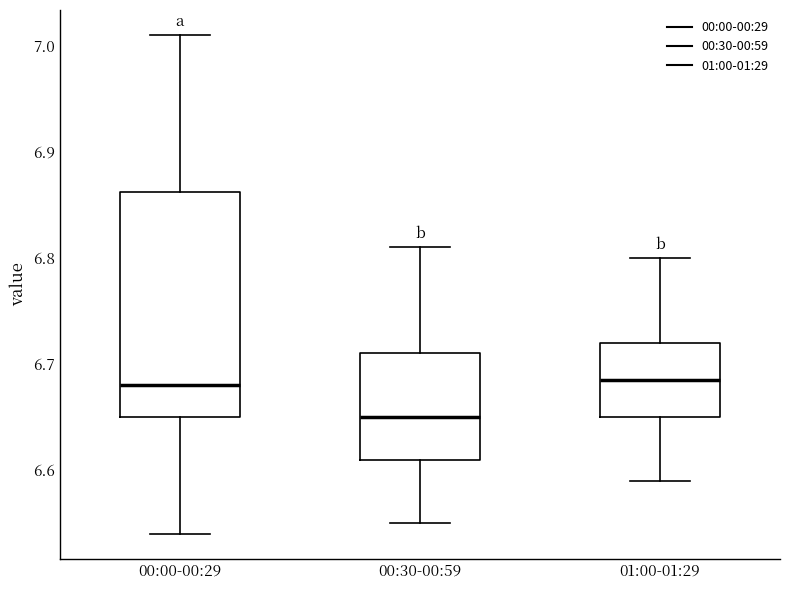

Which box has the lowest median line?

00:30-00:59